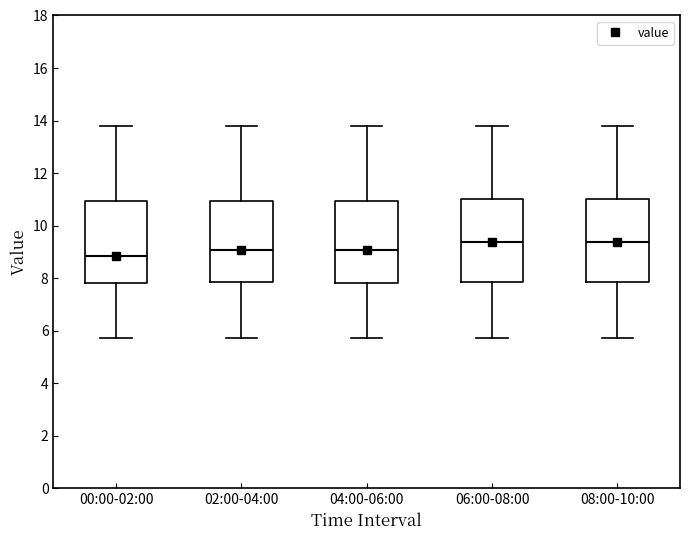

Reading left to right, transcribe this box plot: for each box, give where its median line is, the range the box spans, and where its two whiskers end, as read against the y-axis. The values are not printed on the chart, so give them approximately, as read against the axis.

00:00-02:00: median 8.8, box 7.8 to 11.0, whiskers 5.8 to 13.8
02:00-04:00: median 9.0, box 7.8 to 11.0, whiskers 5.8 to 13.8
04:00-06:00: median 9.0, box 7.8 to 11.0, whiskers 5.8 to 13.8
06:00-08:00: median 9.4, box 7.8 to 11.0, whiskers 5.8 to 13.8
08:00-10:00: median 9.4, box 7.8 to 11.0, whiskers 5.8 to 13.8